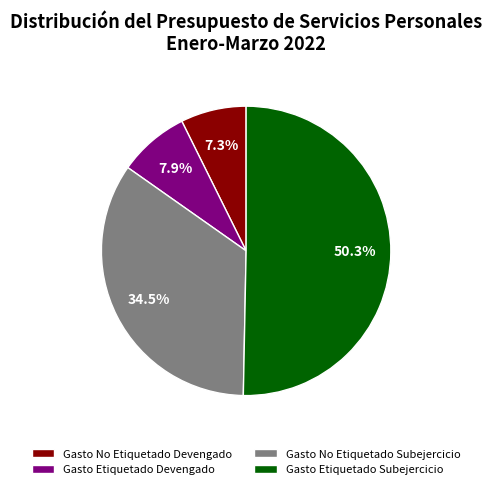

How many slices are in this pie chart?

4